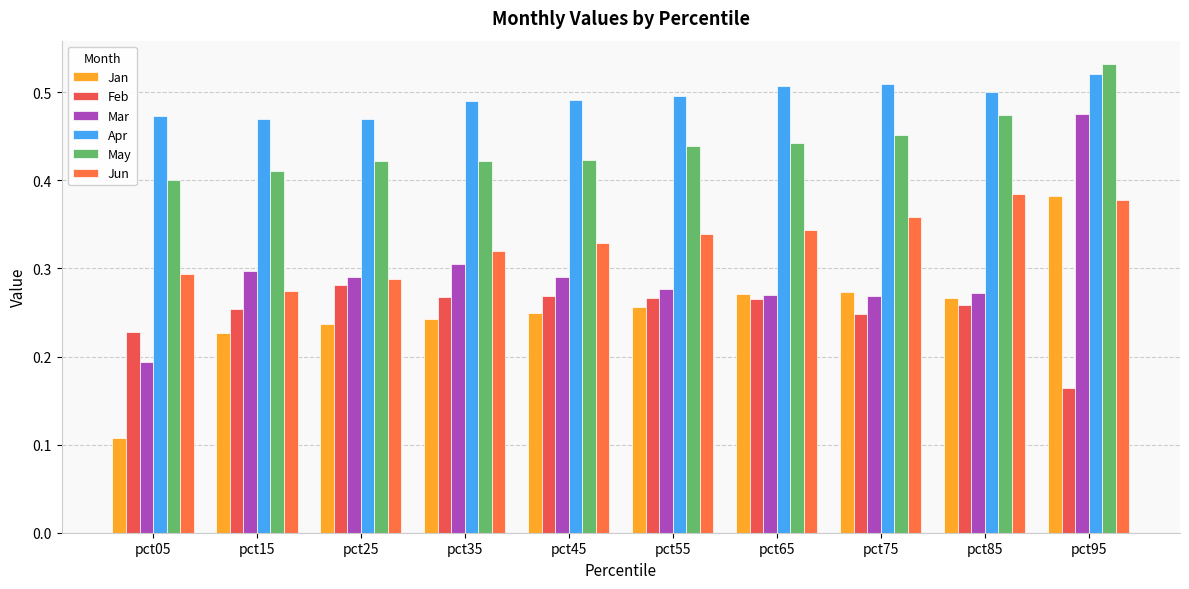

How many groups of bars are there?

10